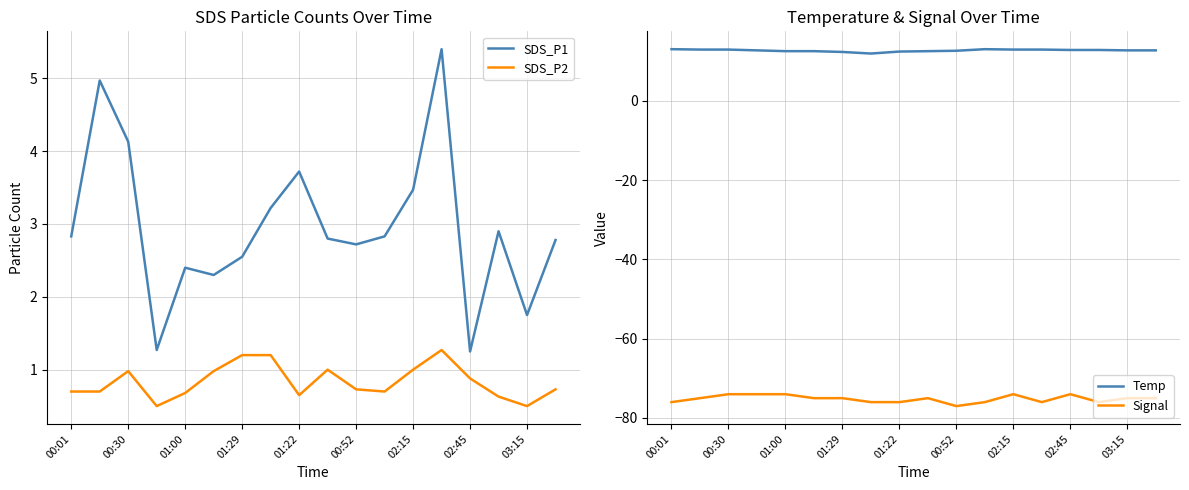

Reading left to right, list all the values displayed in this chart.

SDS_P1: 2.8	5.0	4.1	1.3	2.4	2.3	2.5	3.2	3.7	2.8	2.7	2.8	3.5	5.4	1.2	2.9	1.8	2.8
SDS_P2: 0.7	0.7	1.0	0.5	0.7	1.0	1.2	1.2	0.7	1.0	0.7	0.7	1.0	1.3	0.9	0.6	0.5	0.7
Temp: 13.0	12.9	12.9	12.7	12.5	12.5	12.3	11.9	12.4	12.5	12.6	13.0	12.9	12.9	12.8	12.8	12.7	12.7
Signal: -76.0	-75.0	-74.0	-74.0	-74.0	-75.0	-75.0	-76.0	-76.0	-75.0	-77.0	-76.0	-74.0	-76.0	-74.0	-76.0	-75.0	-75.0